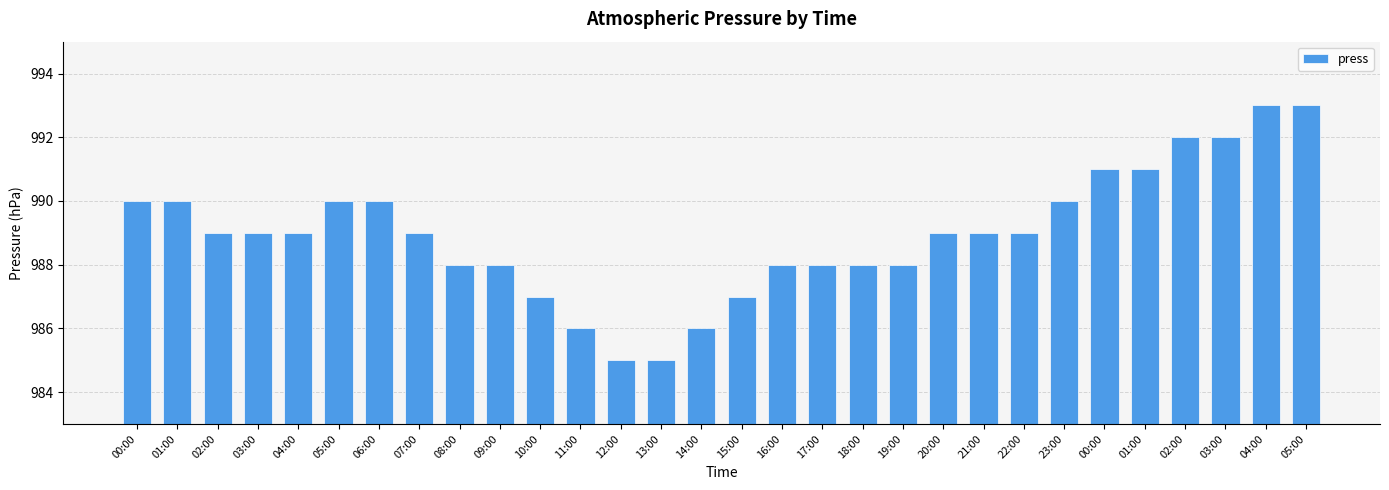

How many bars are there in total?

30